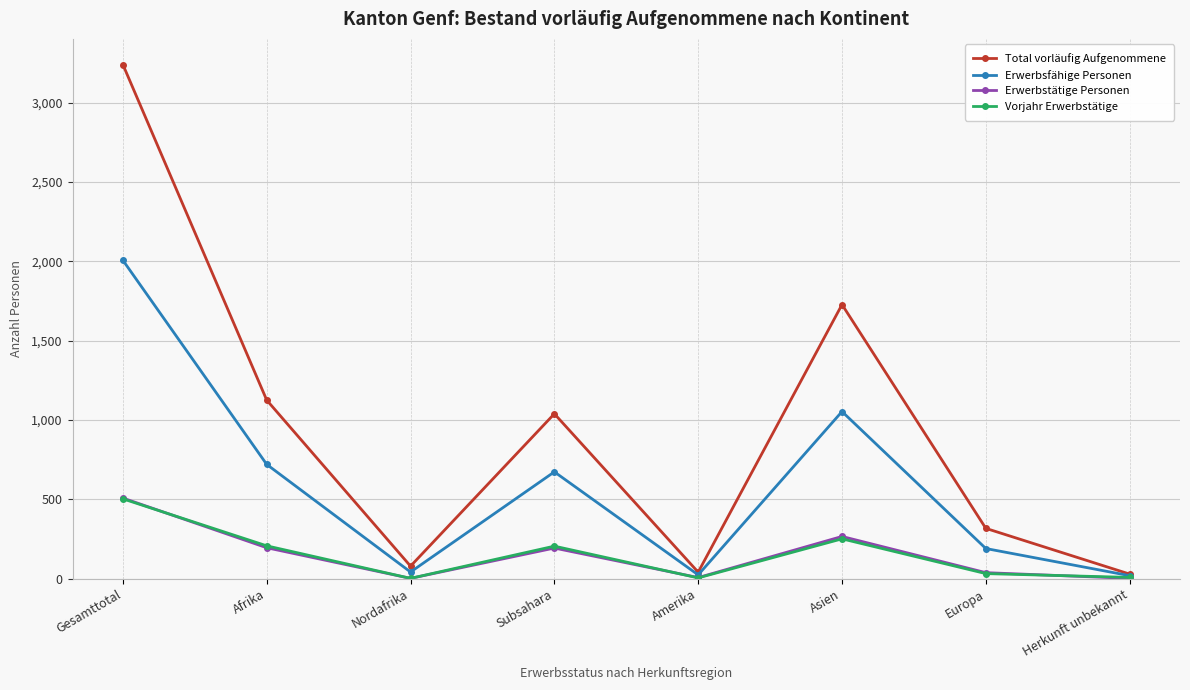

What is the label of the 4th point from the left?

Subsahara